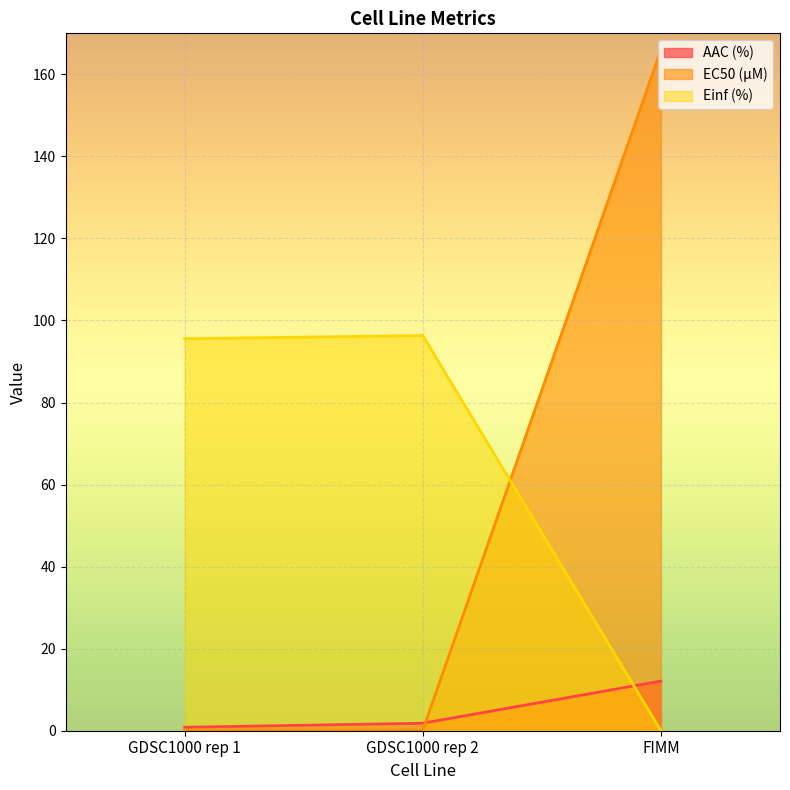

How many values in the AAC (%) series exceed 1?

2